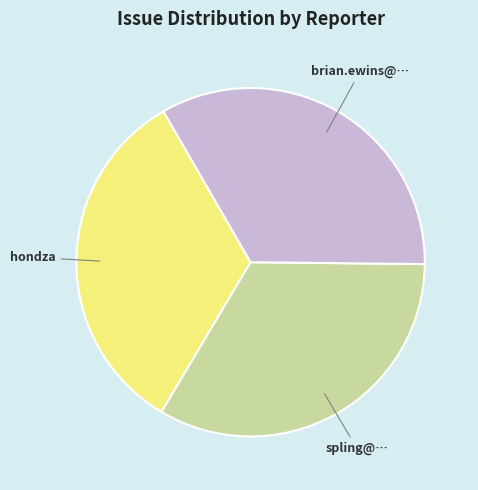

Is there any slice that represents more than half of the pie?

No